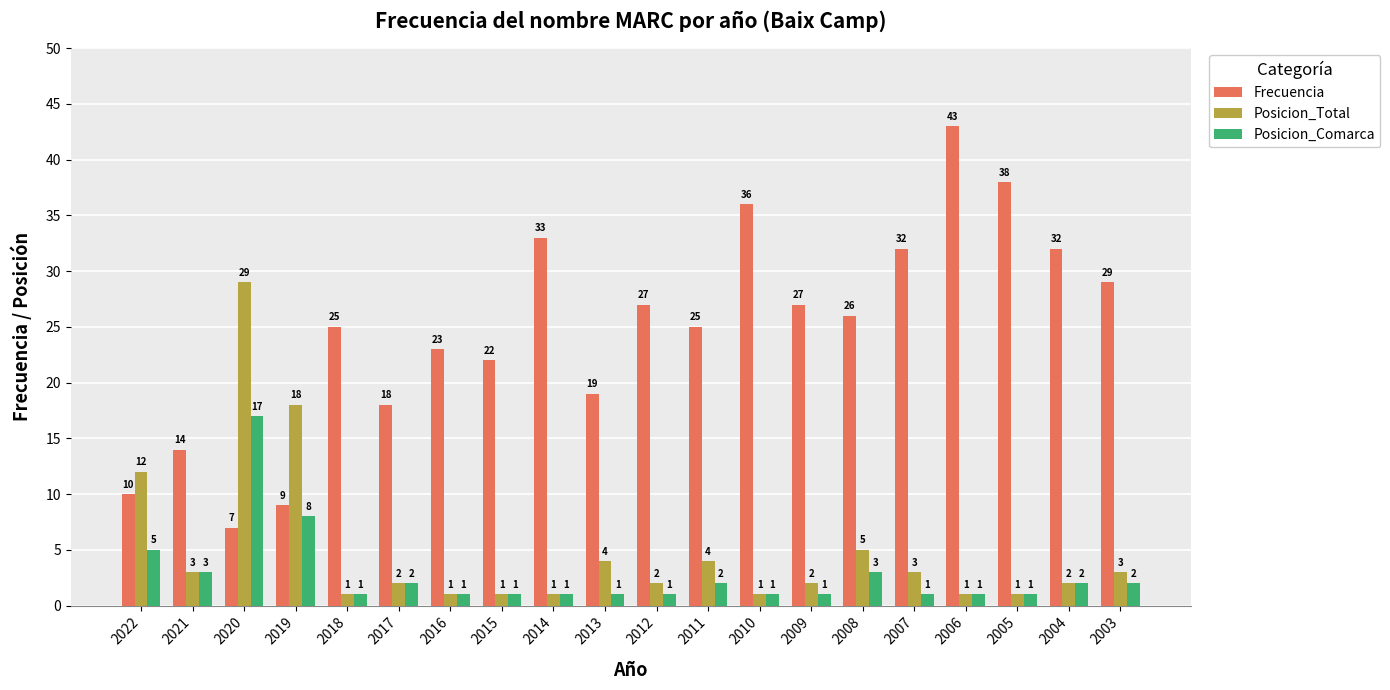

Rank the series by their maximum value, from highest to lowest.

Frecuencia, Posicion_Total, Posicion_Comarca